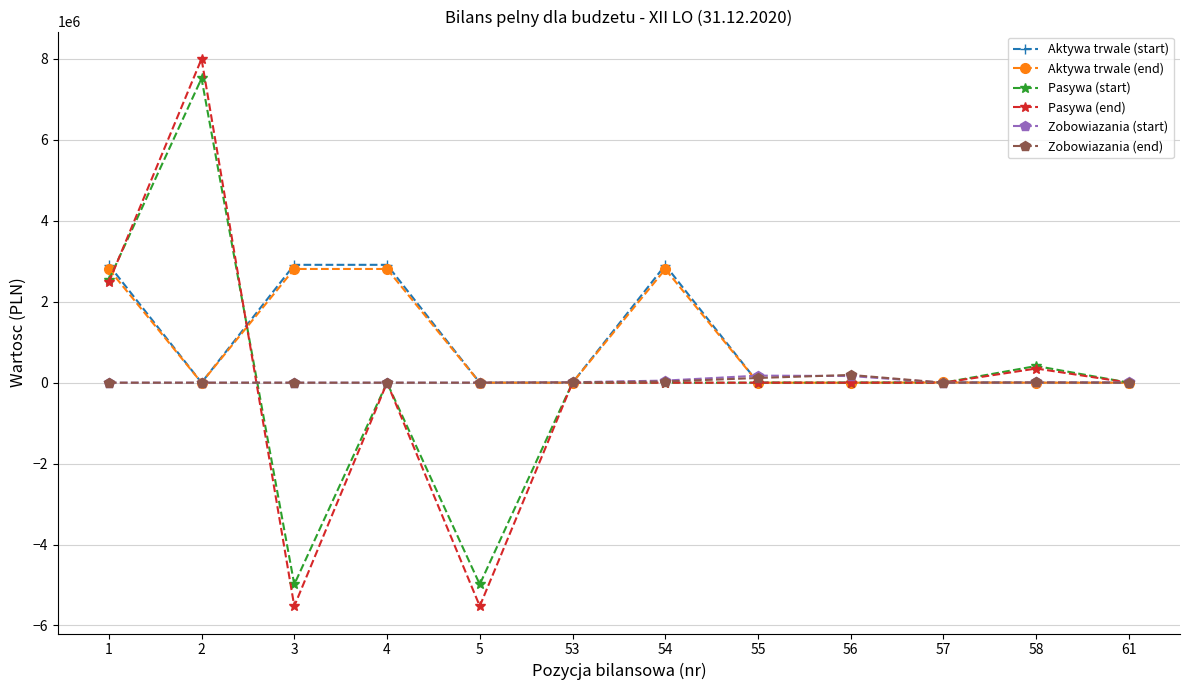

Is the value of Pasywa (end) at 58 greater than the value of Zobowiazania (start) at 5?

Yes